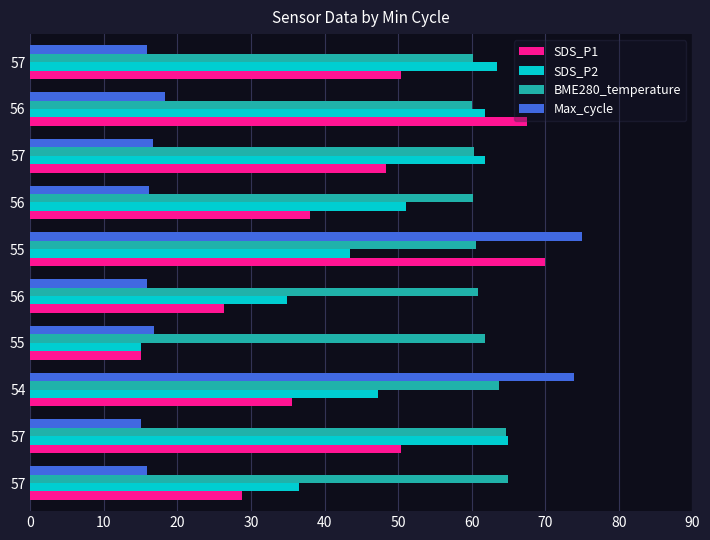

How many data points in SDS_P1 are above 48?

5